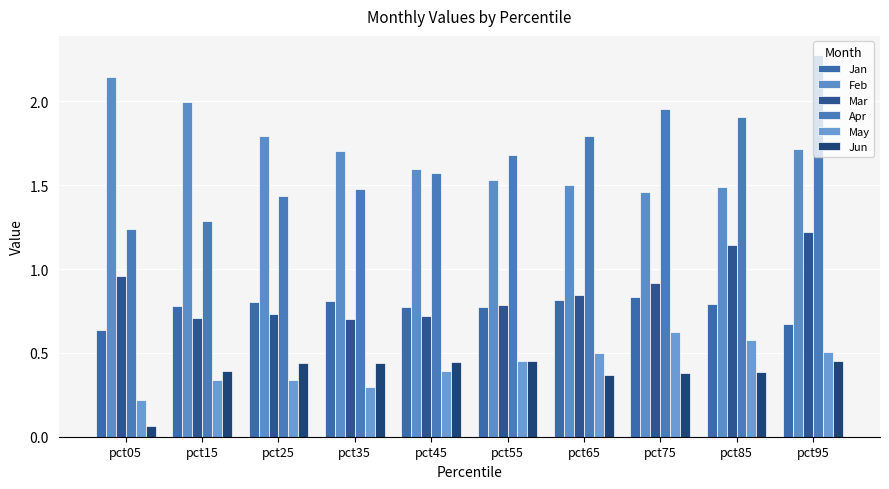

Is it true that Jan equals 0.8 at pct25?

True